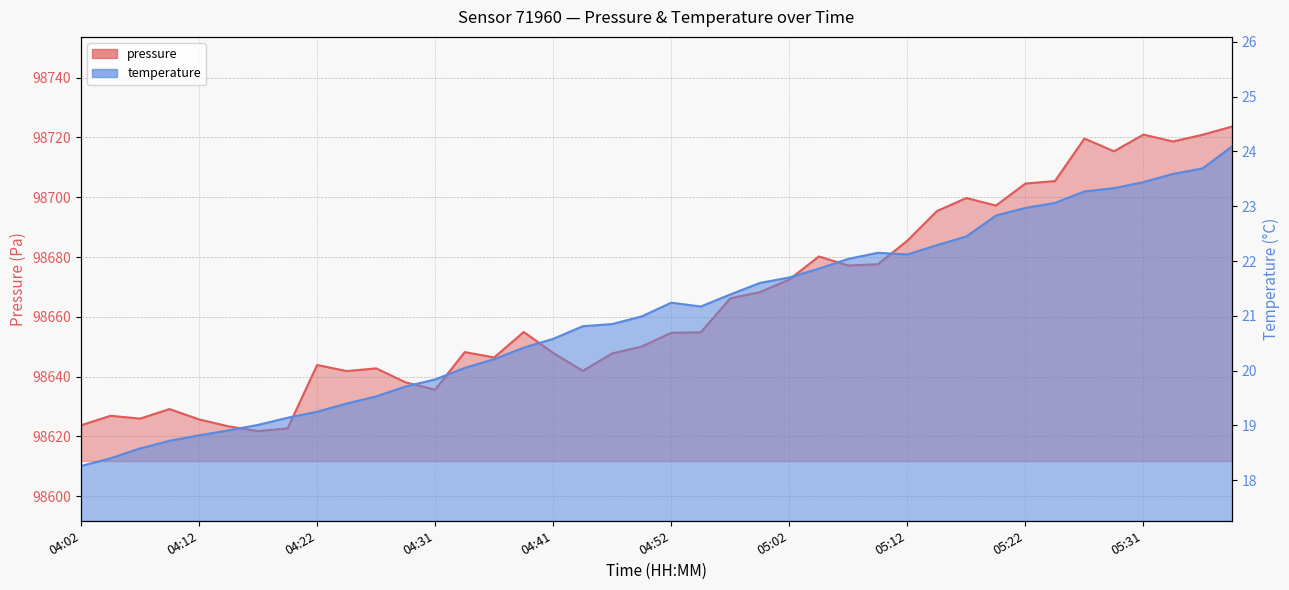

True or false: pressure and temperature intersect in this chart.

False